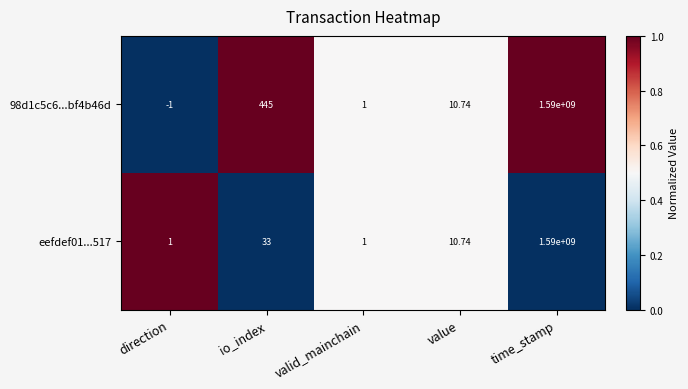

Count the number of data series in this chart.

2